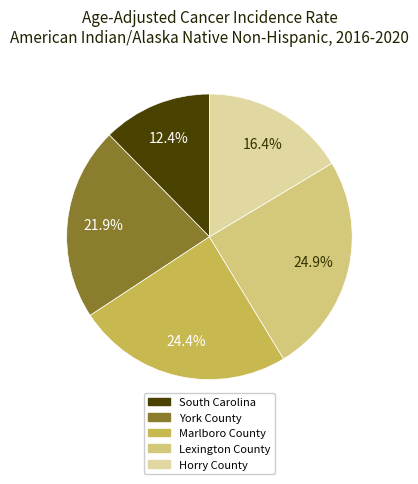

Approximately how many times larger is the value at Horry County compared to South Carolina?

1.3